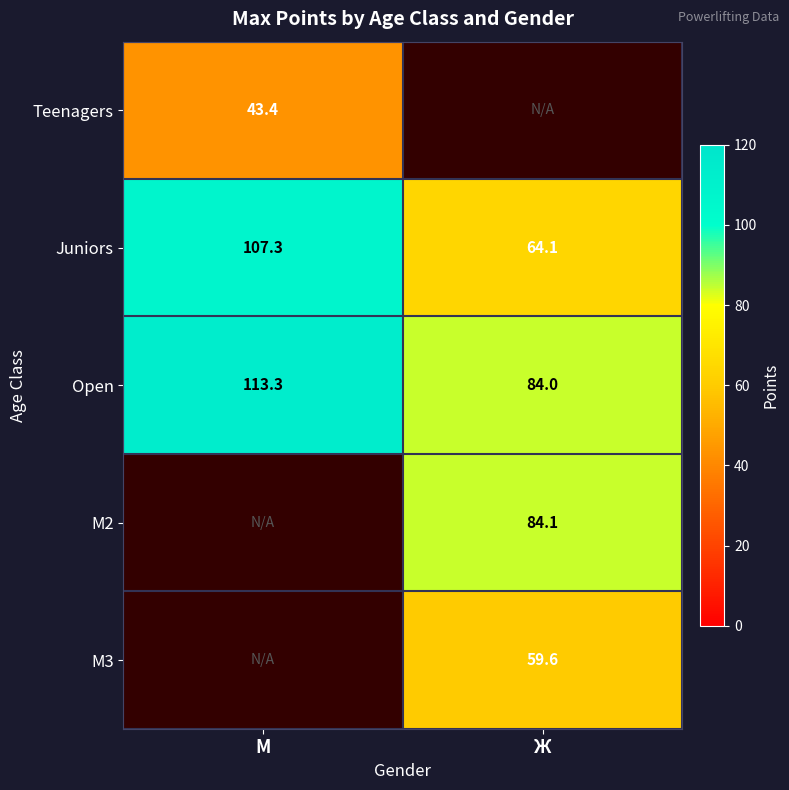

Is it true that Juniors equals 26.7 at Ж?

False